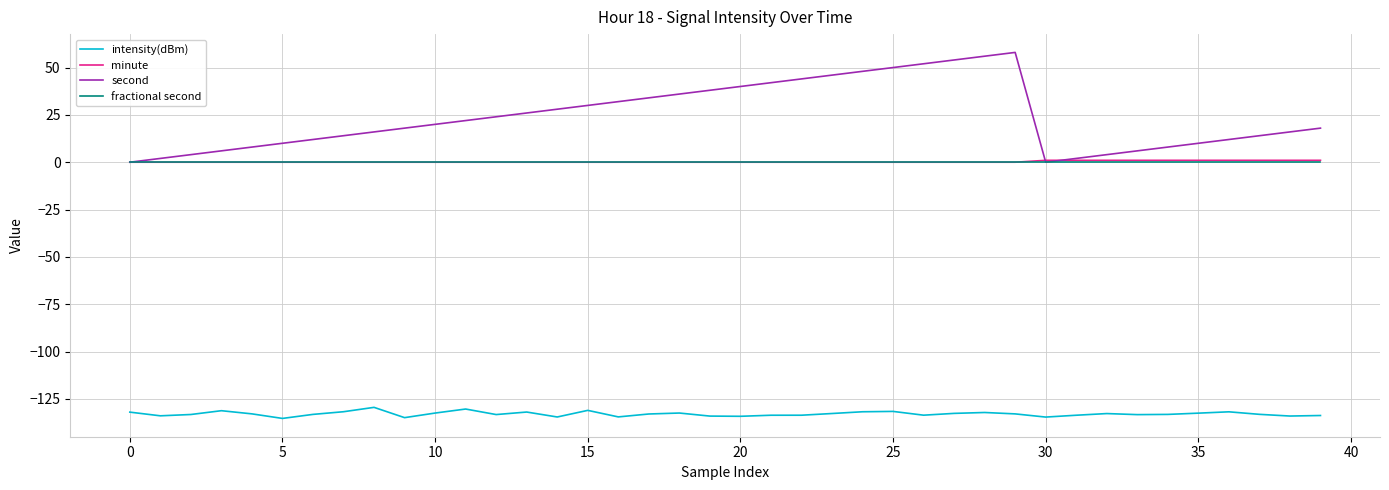

Does the chart display data point markers on the line(s)?

No